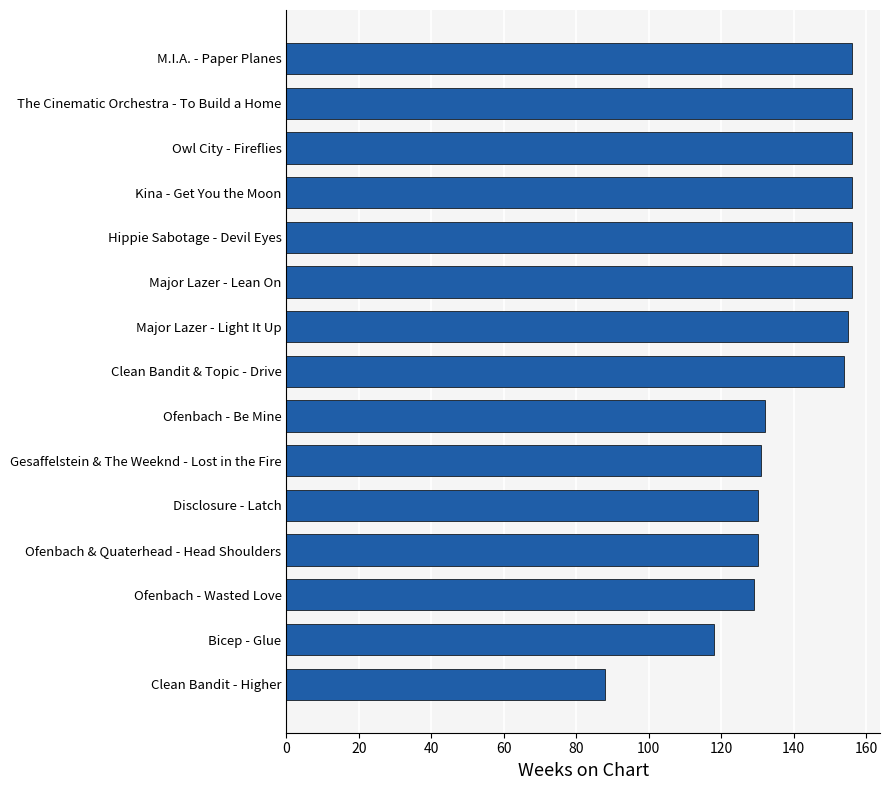

Is it true that the value at Bicep - Glue is 41?

False